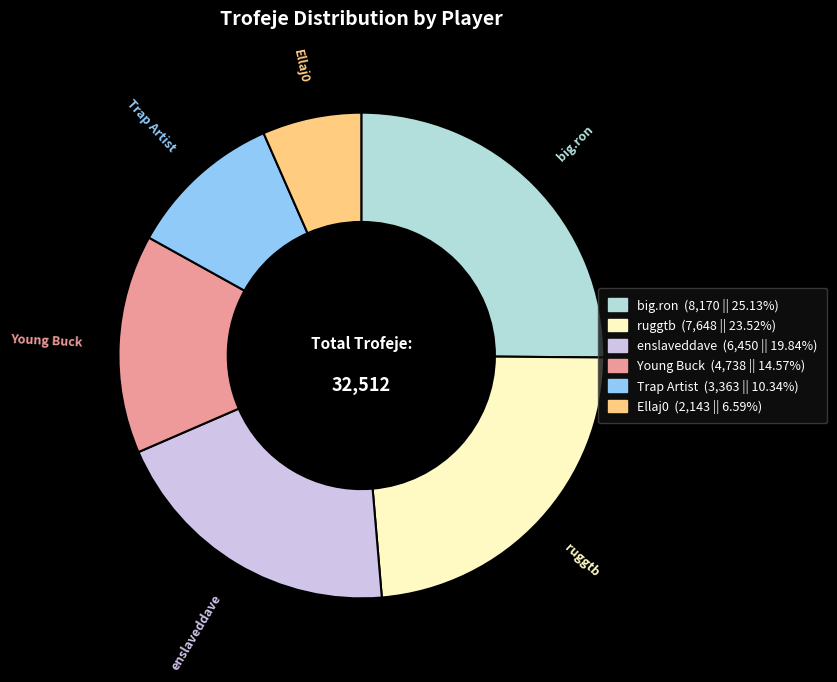

Does any single category account for the majority?

No